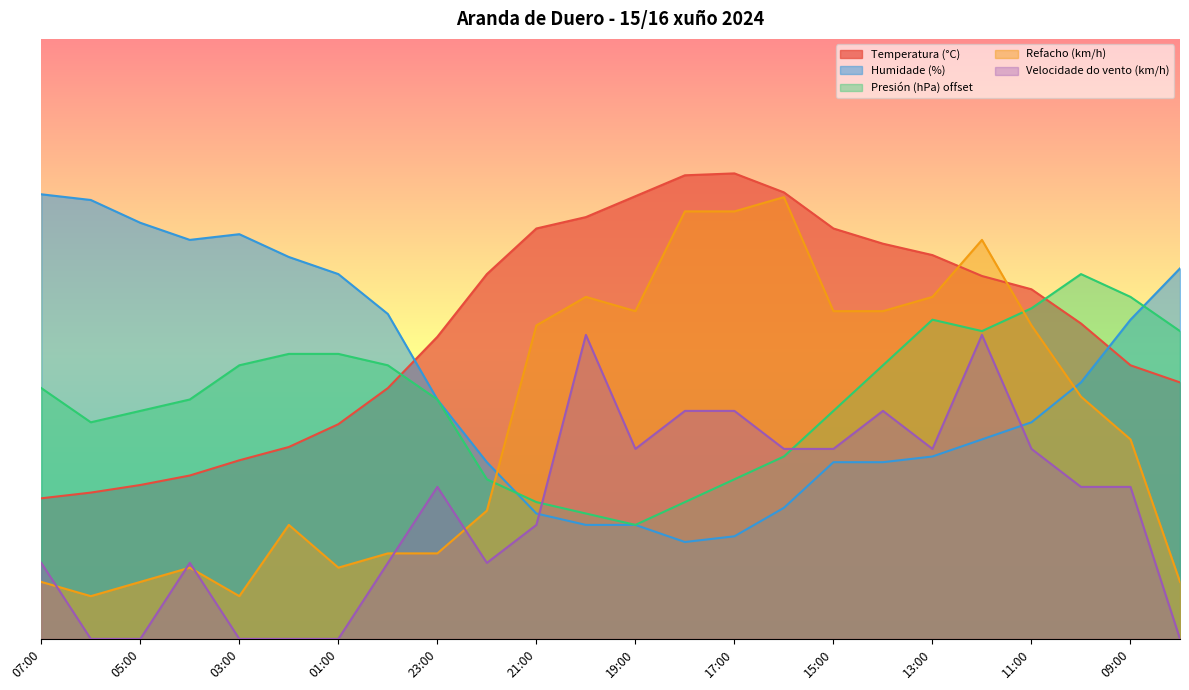

What is the approximate value of Presión (hPa) offset at 01:00?

47.5